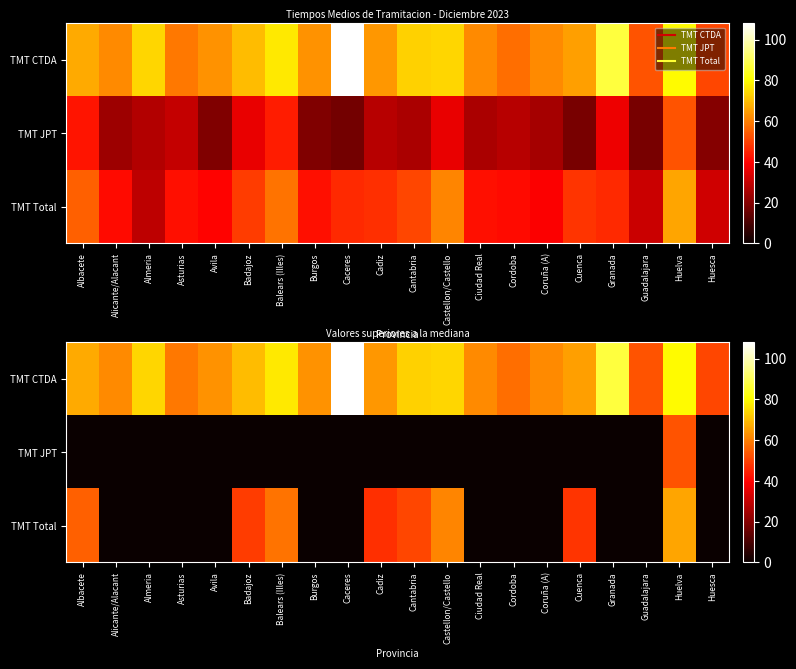

Rank the series by their average value, from lowest to highest.

TMT JPT, TMT Total, TMT CTDA